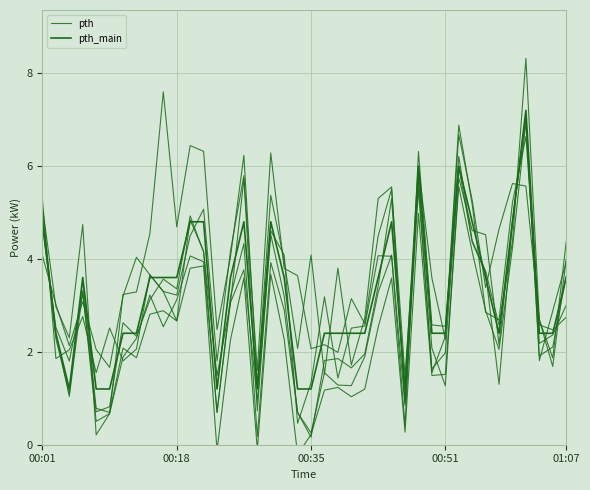

The pth series shows 3.6 at 26. True or false?

True